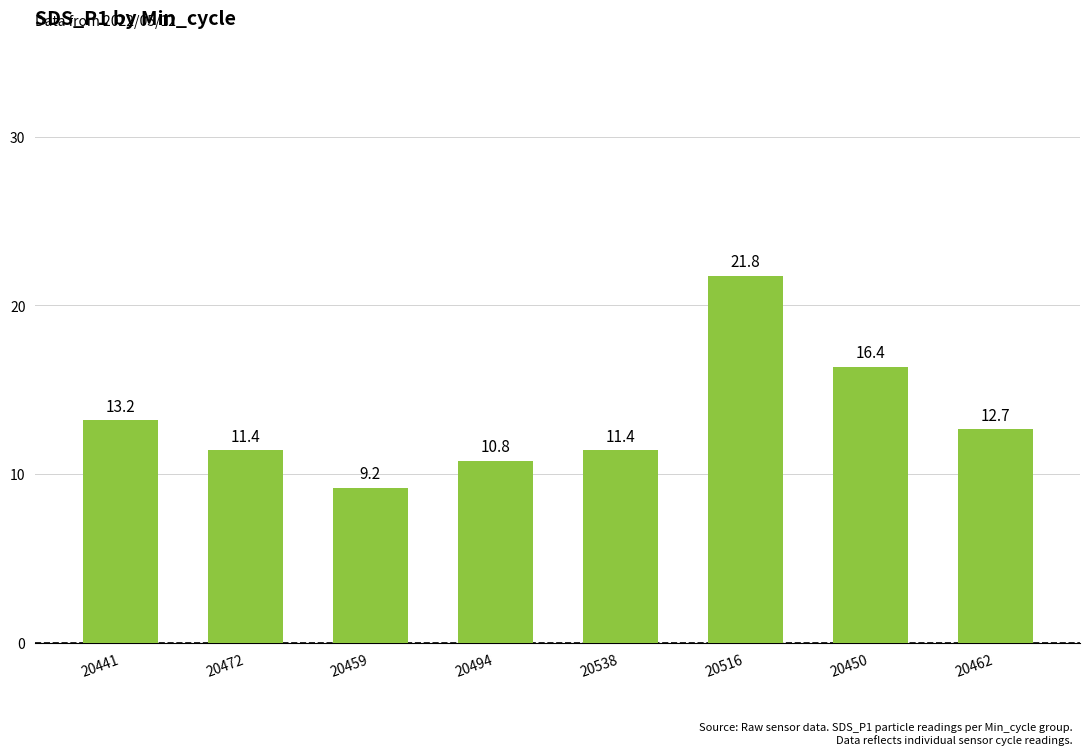

Is it true that the value at 20538 is 17.0?

False